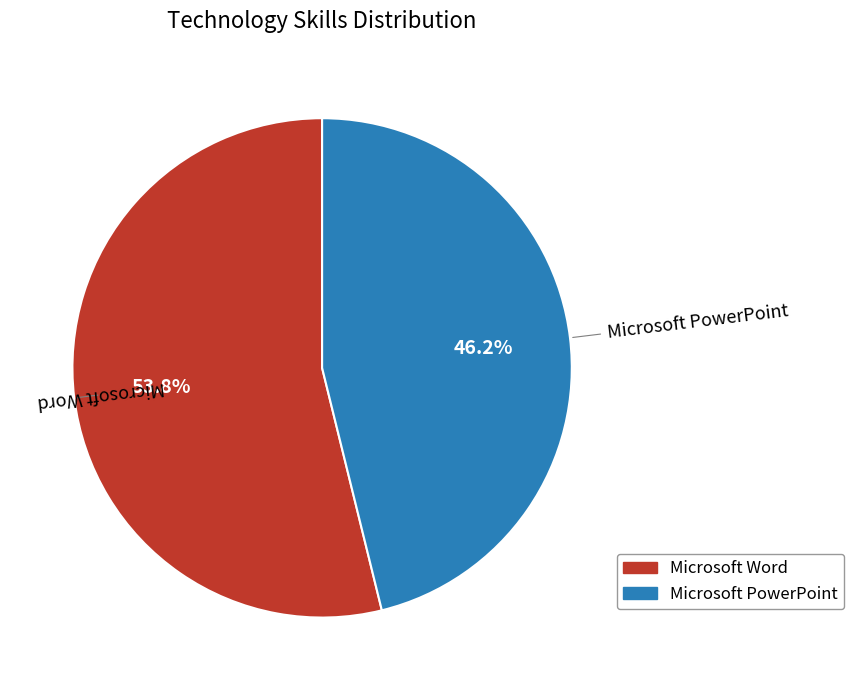

Which has a higher value, Microsoft PowerPoint or Microsoft Word?

Microsoft Word